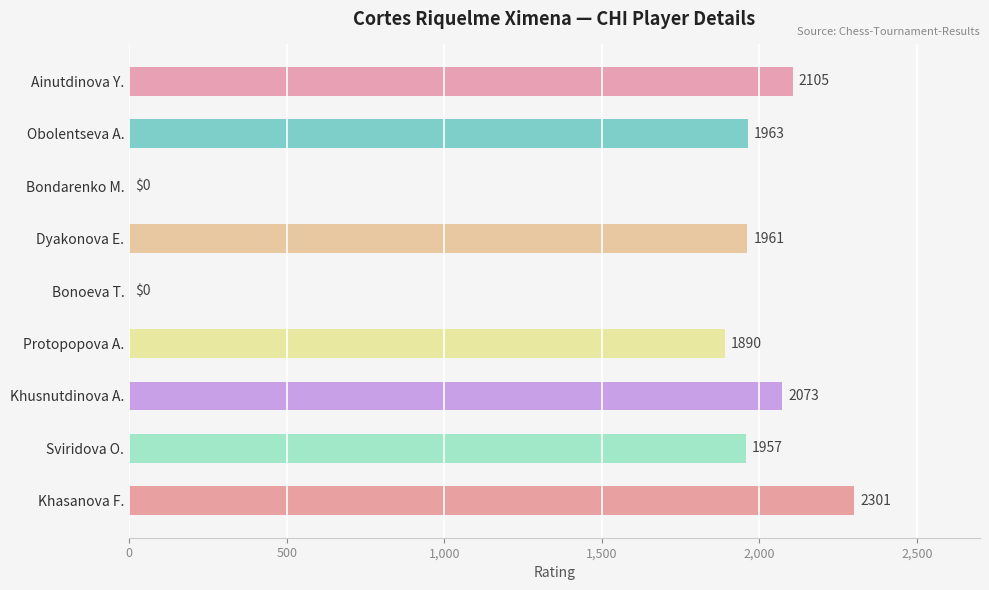

Is it true that the value at Bonoeva T. is 771?

False